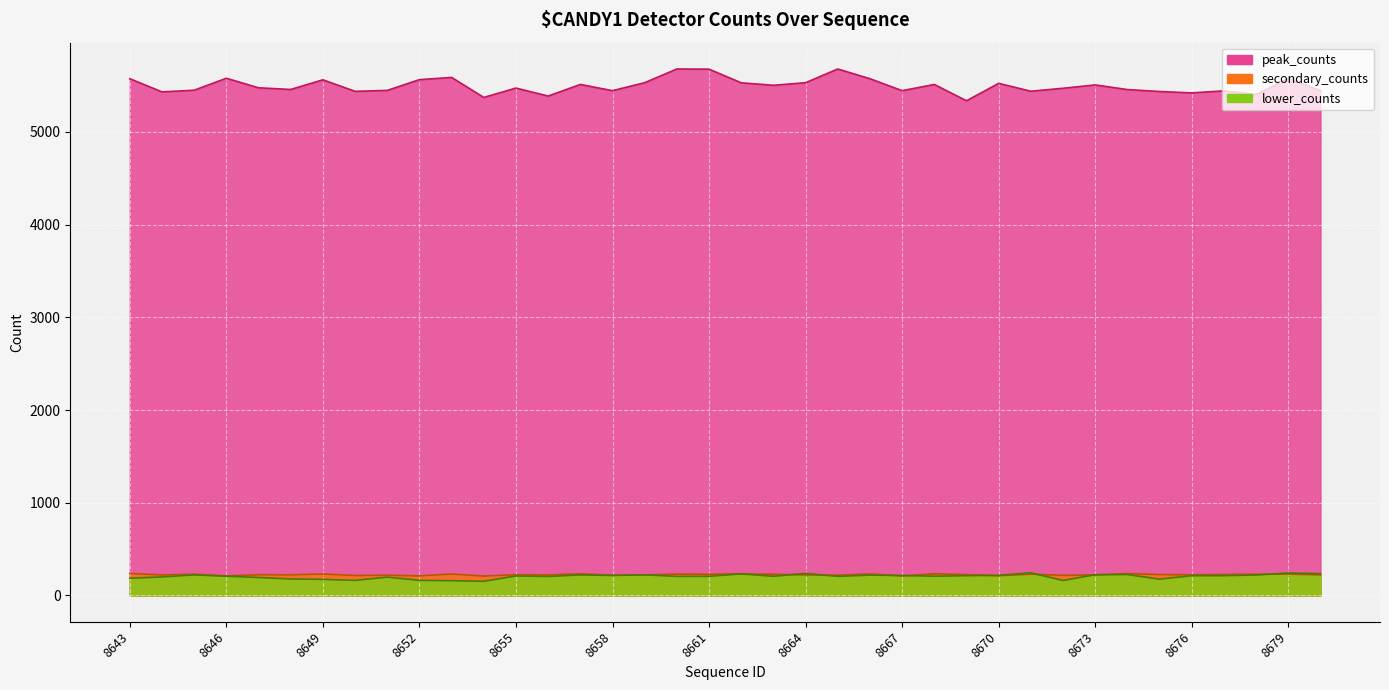

At 8646, list the series in order from largest to smallest.

peak_counts, secondary_counts, lower_counts